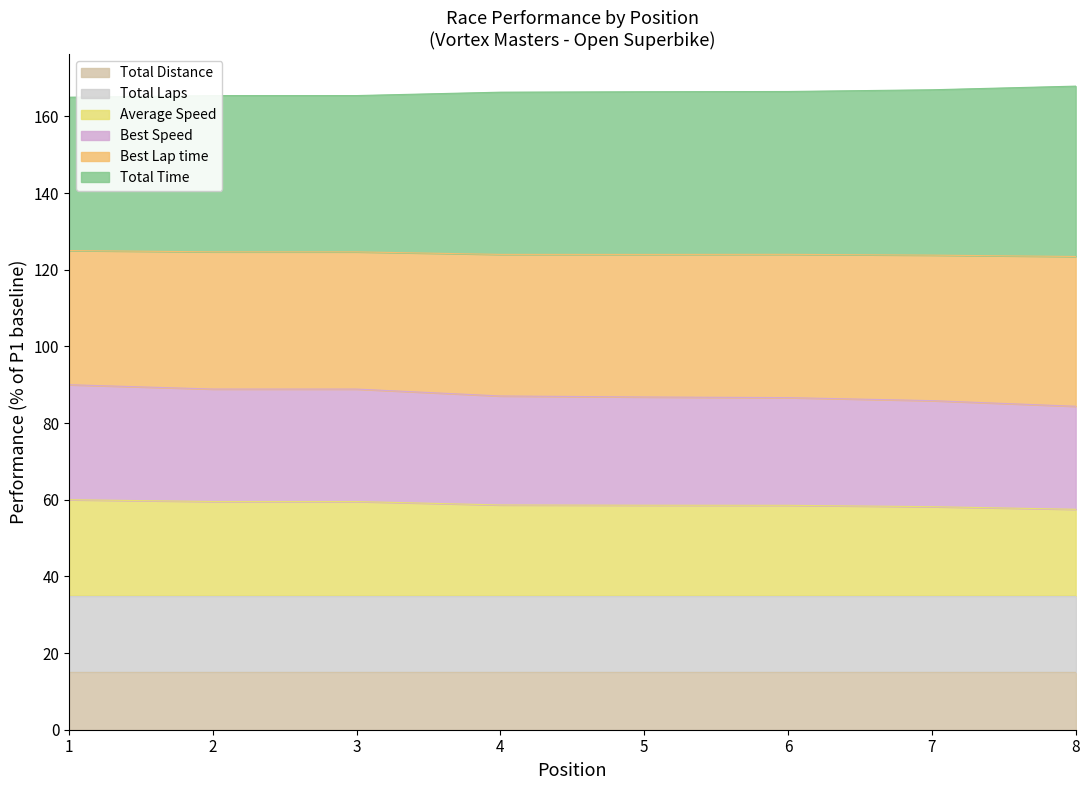

True or false: Best Lap time and Average Speed intersect in this chart.

False